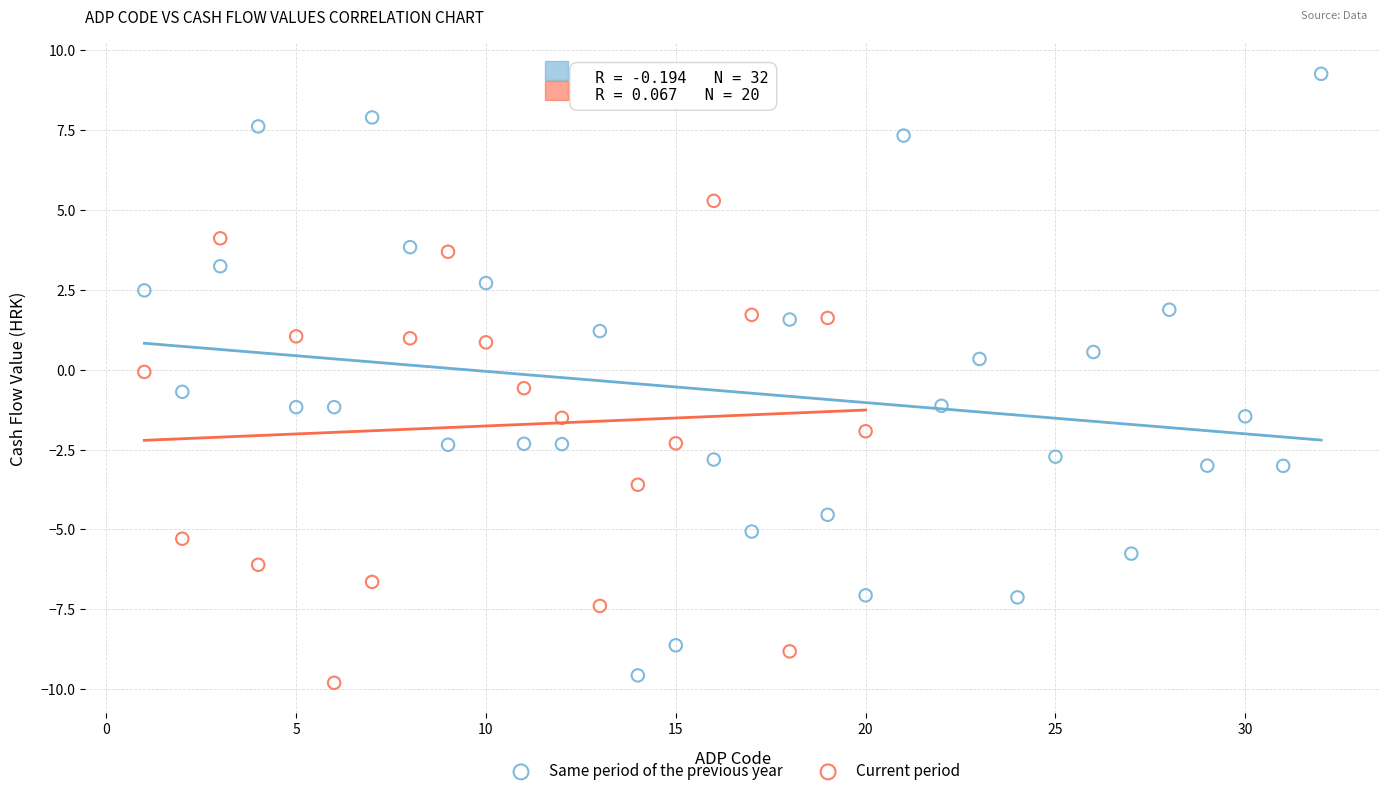

Which series reaches the maximum Y coordinate?

Same period of the previous year